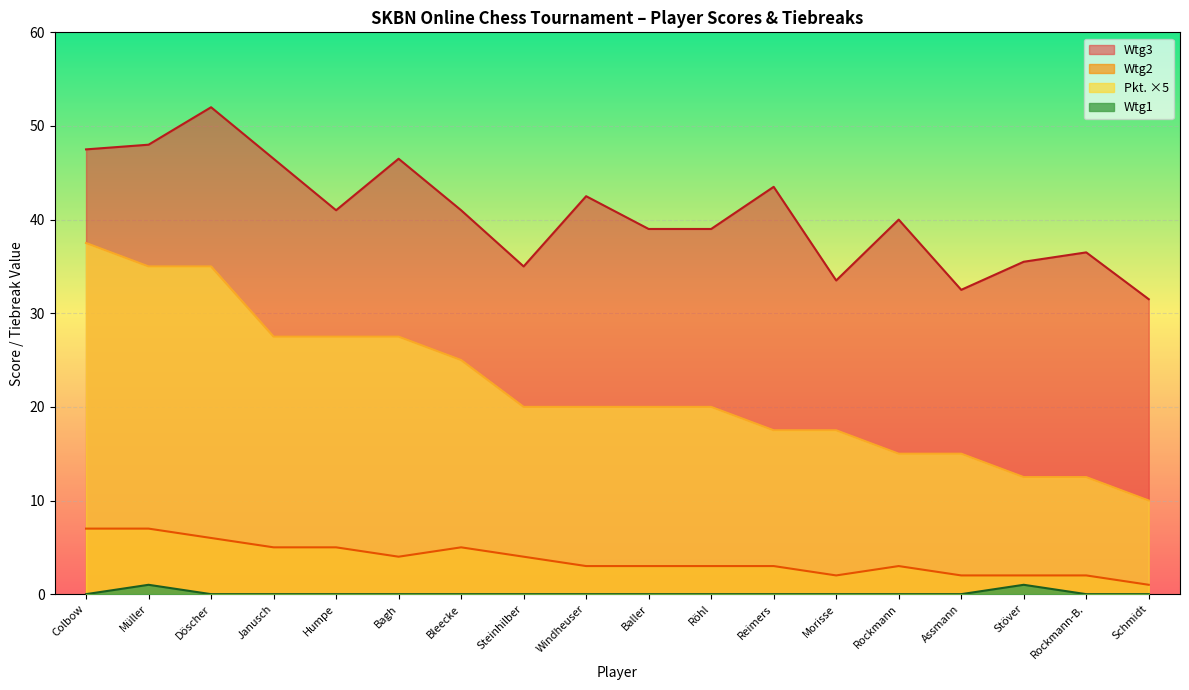

Which category has the highest value across all series?

Döscher